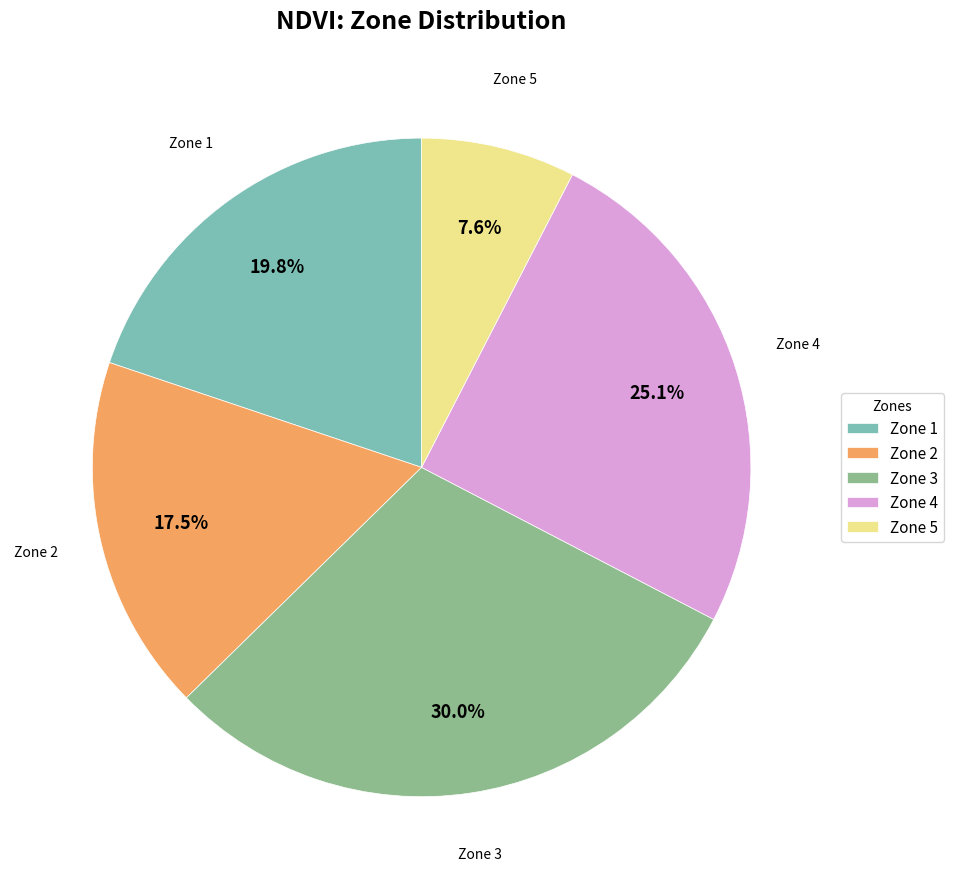

To the nearest percent, what percentage of the pie is Zone 3?

30%